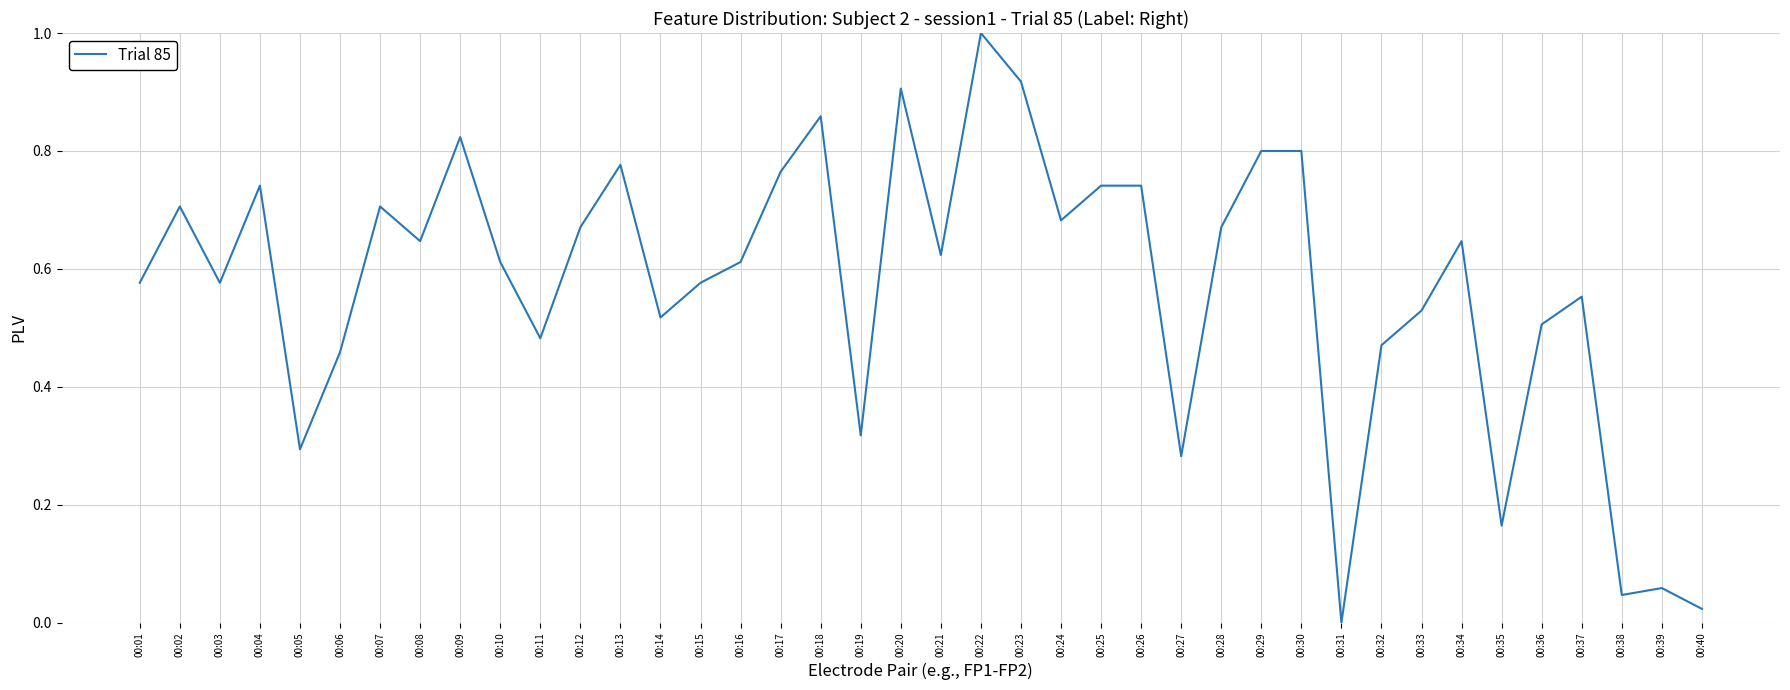

The value at 00:28 is 0.7. True or false?

True